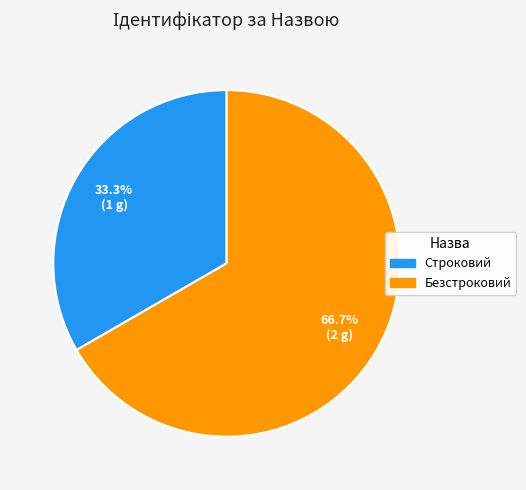

Does Строковий represent more than half of the total?

No